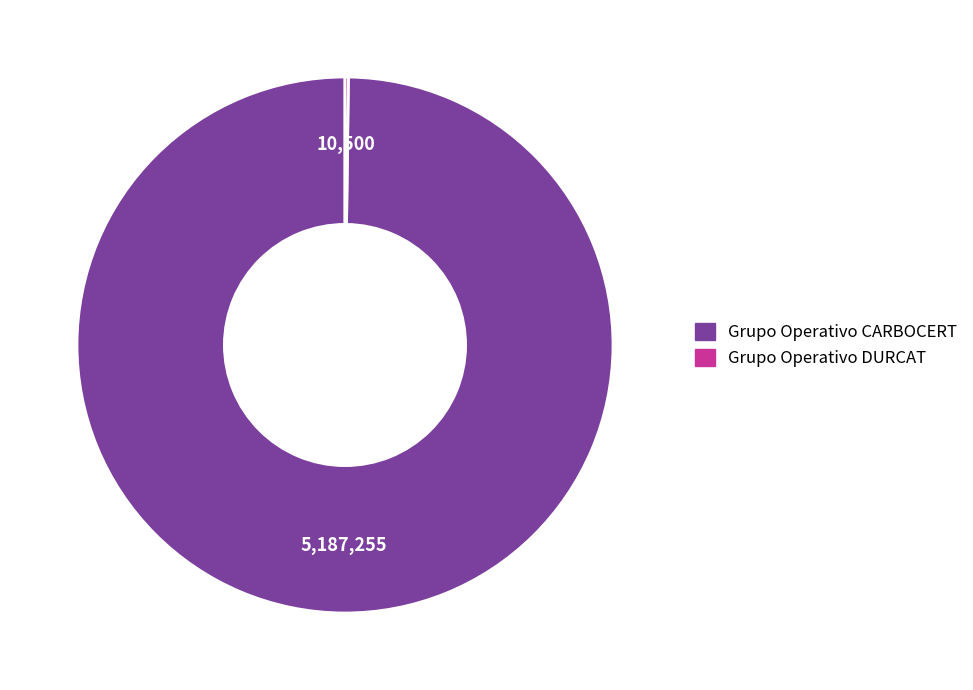

Does Grupo Operativo CARBOCERT represent more than half of the total?

Yes